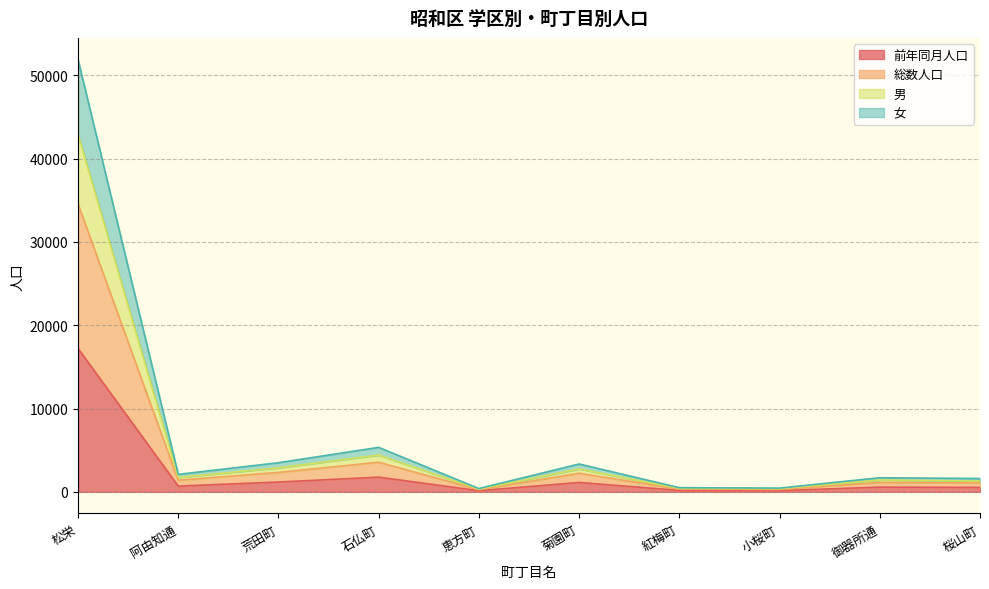

The value of 総数人口 at 桜山町 is 2420. True or false?

False